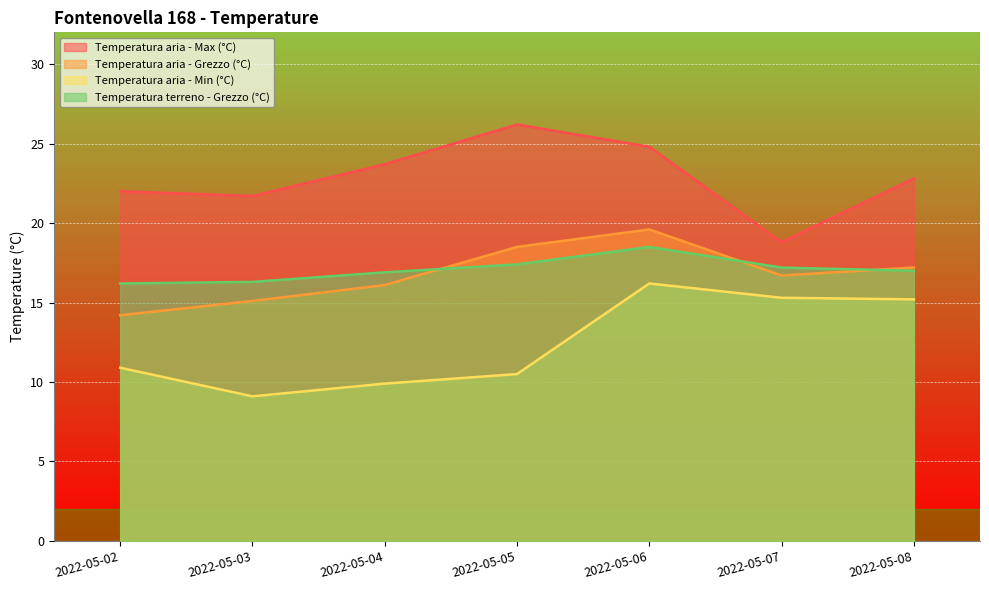

At which label is Temperatura aria - Min (°C) closest to 12?

2022-05-02